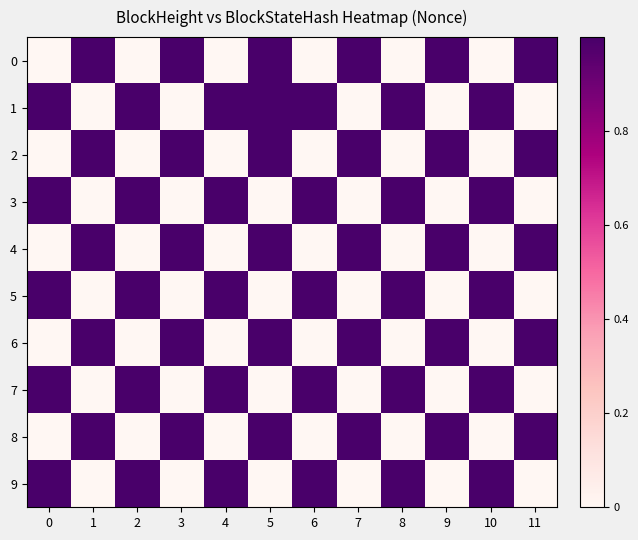

What is the difference between the highest and lowest values at 2?

1